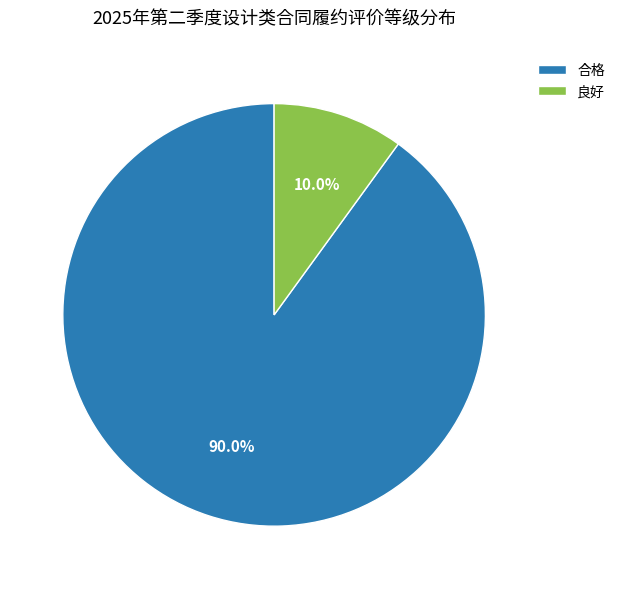

Rank the categories by value from highest to lowest.

合格, 良好